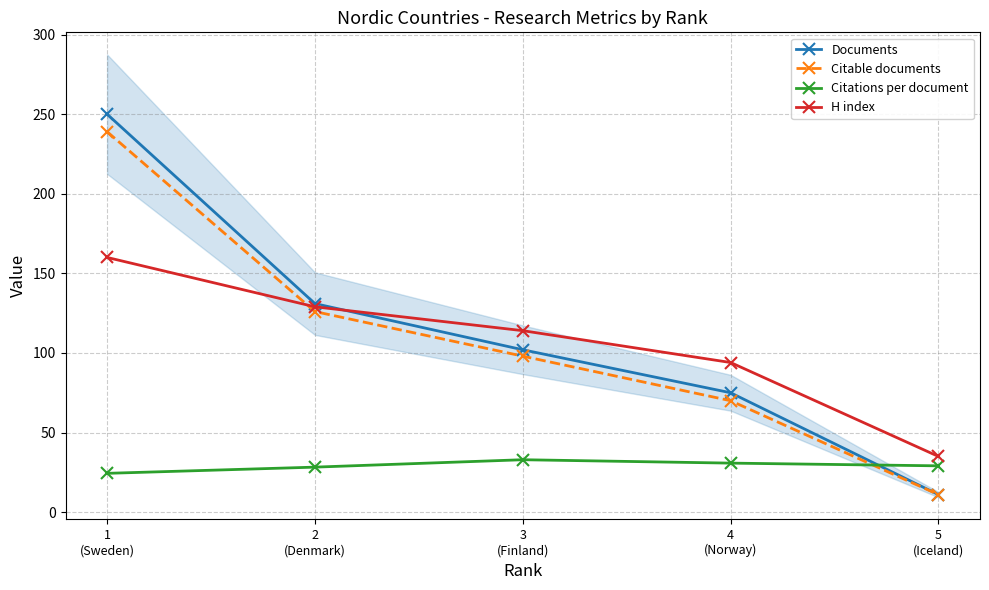

What position from the right is 1
(Sweden)?

5